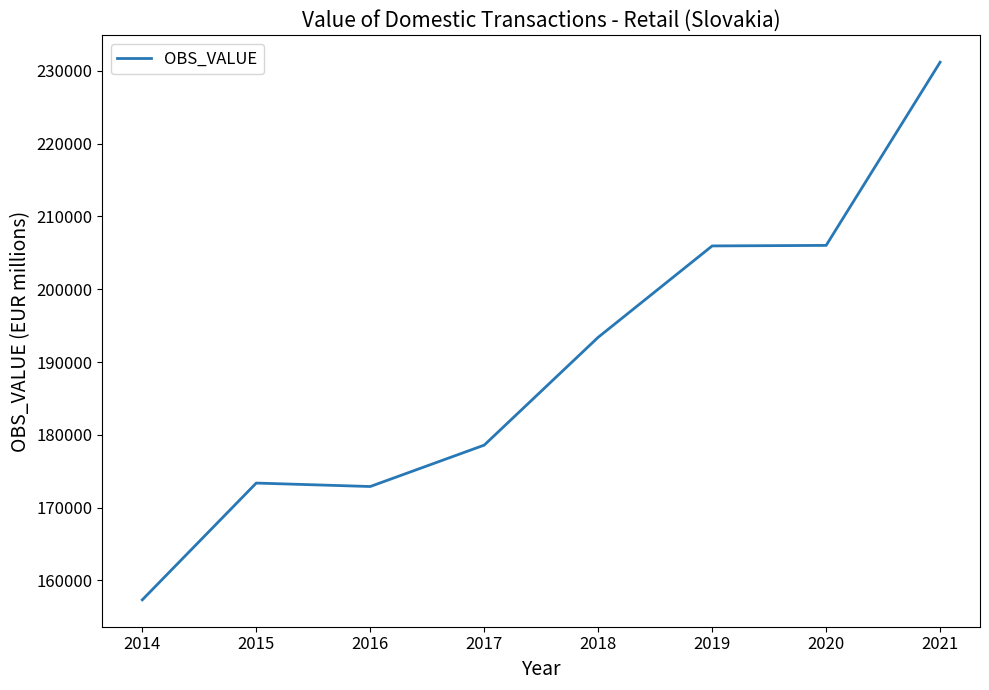

Which has a higher value, 2018 or 2020?

2020